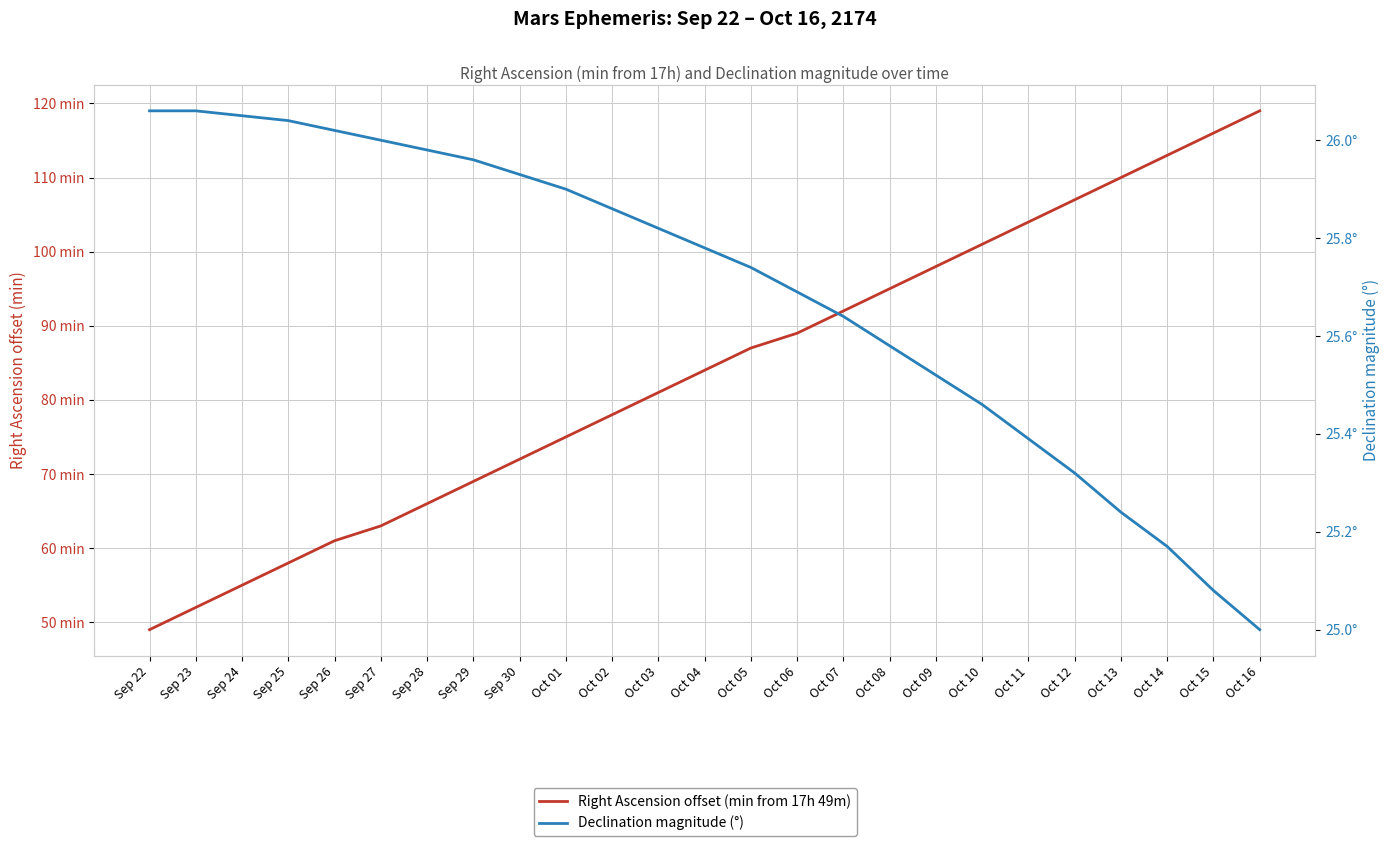

True or false: Right Ascension offset (min from 17h 49m) and Declination magnitude (°) cross at least once.

False